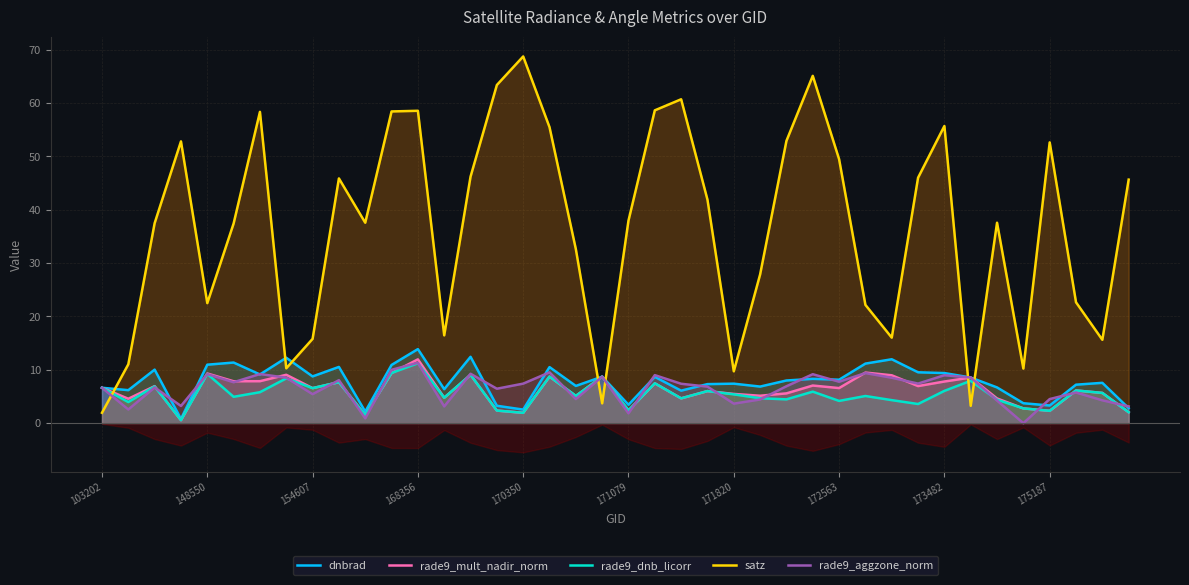

What is the spread (max minus min) of values at 23?

35.9